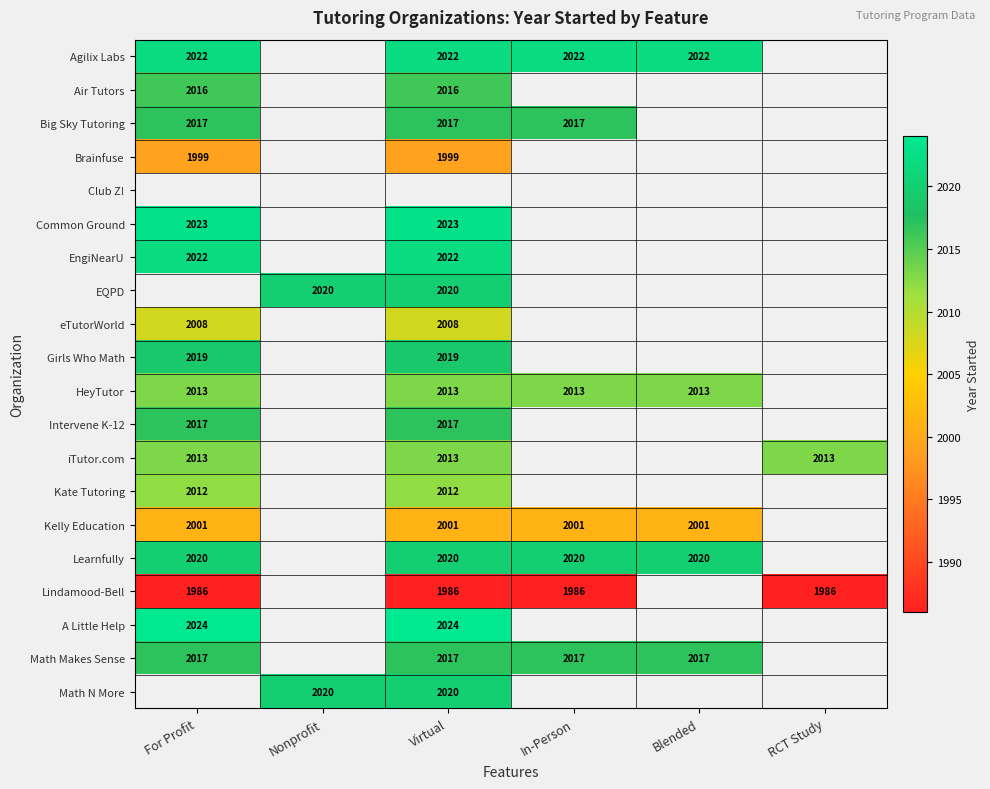

The value of iTutor.com at Virtual is 3376. True or false?

False